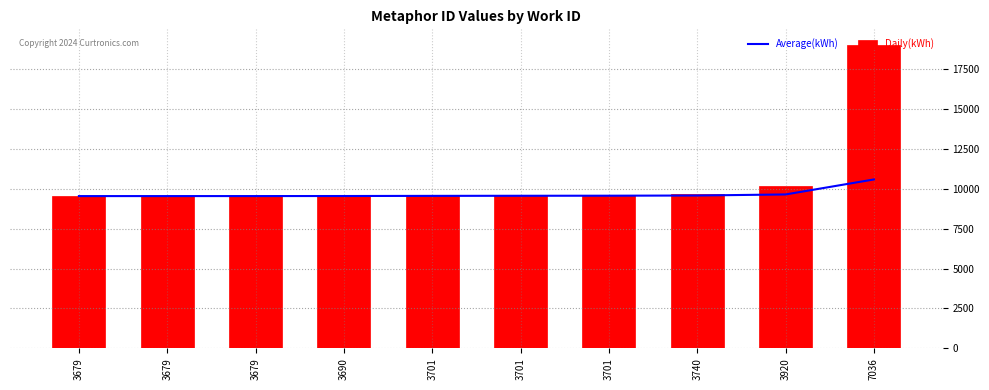

Reading left to right, extract all data points from this chart.

Average(kWh): 9540.0	9540.5	9541.3	9544.8	9553.6	9559.7	9564.1	9576.1	9642.6	10581.6
Daily(kWh): 9540.0	9541.0	9543.0	9555.0	9589.0	9590.0	9591.0	9660.0	10174.0	19033.0